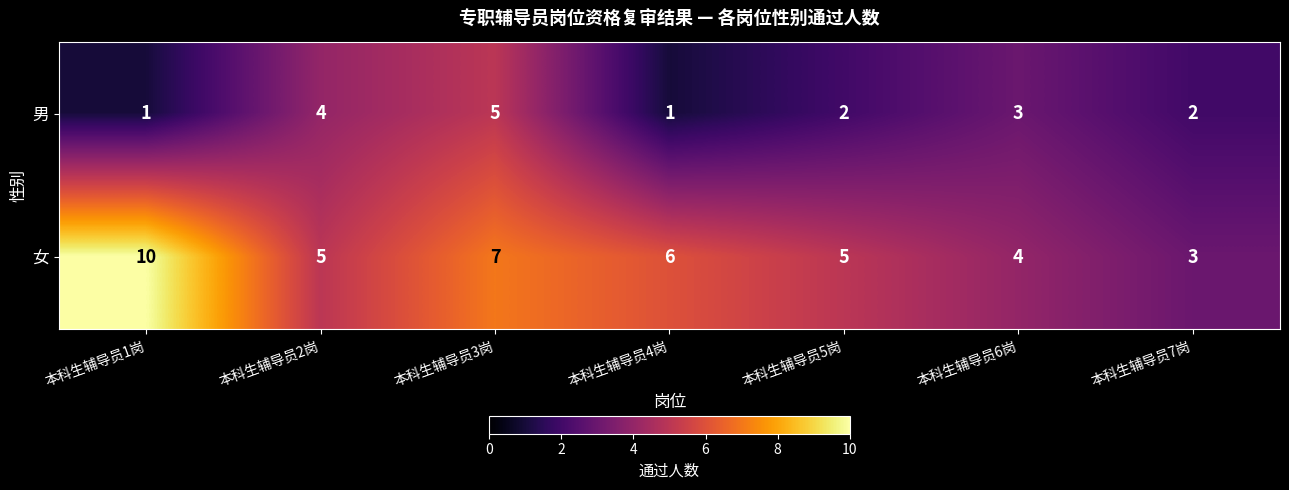

Which series has the largest range (max minus min)?

女